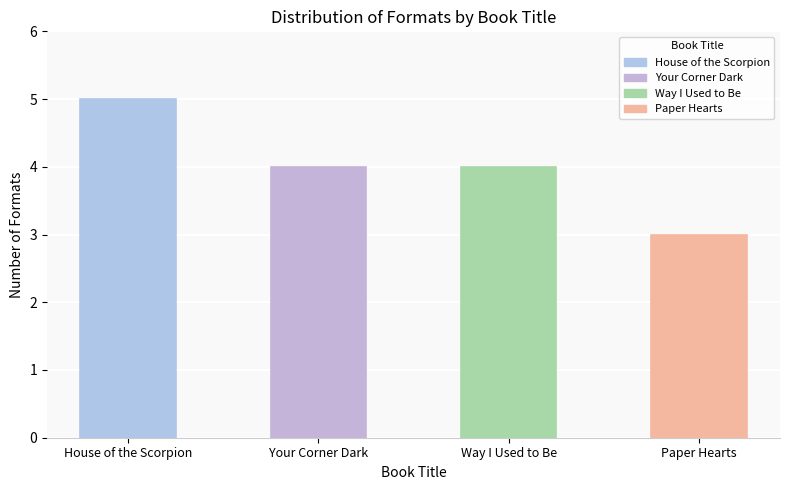

What is the difference between the second highest and minimum values?

1